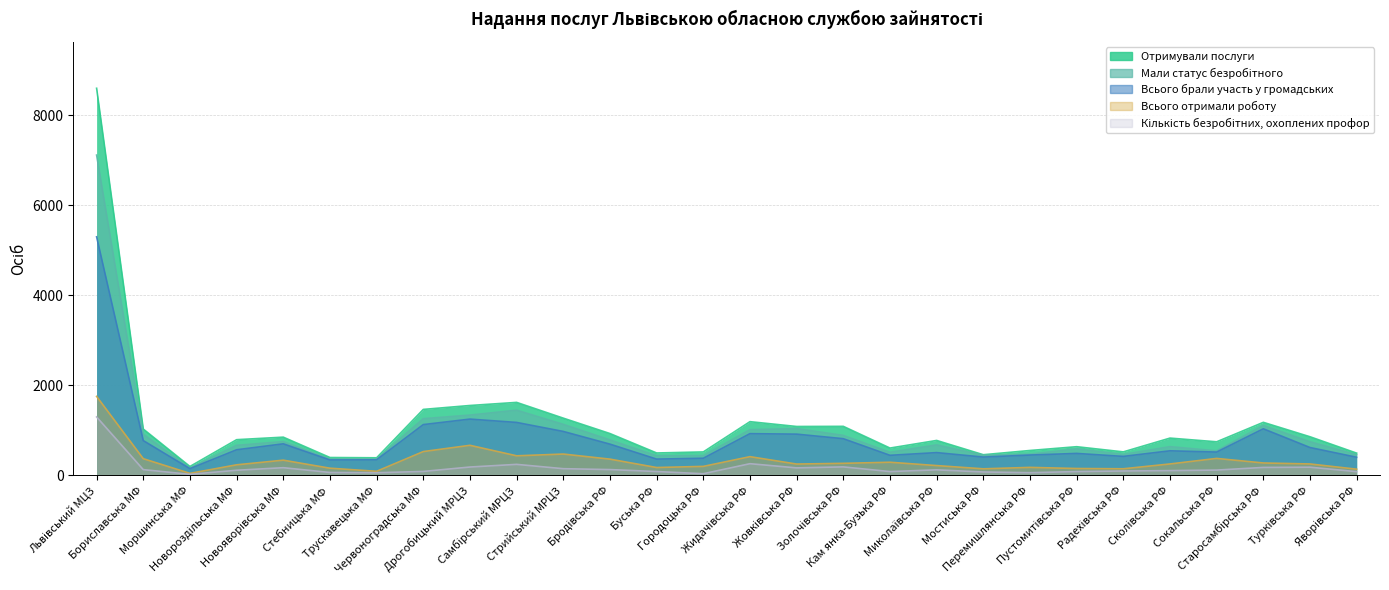

Reading left to right, list all the values displayed in this chart.

Мали статус безробітного: 7114	917	164	669	753	363	366	1261	1341	1450	1135	789	437	440	1017	1041	890	515	679	449	474	591	467	640	547	1110	749	460
Всього отримали роботу: 1756	373	47	237	340	162	93	531	670	437	476	363	177	202	418	254	270	294	220	148	180	155	149	256	379	278	256	140
Всього брали участь у громадських: 5299	775	152	571	703	345	348	1130	1252	1178	978	696	364	383	929	918	817	448	508	409	454	490	424	548	520	1037	621	405
Кількість безробітних, охоплених профор: 1300	130	26	116	173	67	61	90	188	247	151	131	88	39	262	169	191	87	125	78	62	87	100	108	120	179	184	85
Отримували послуги: 8597	1031	200	795	851	399	393	1467	1554	1623	1273	931	500	523	1195	1088	1091	609	778	461	555	639	524	830	748	1180	860	496